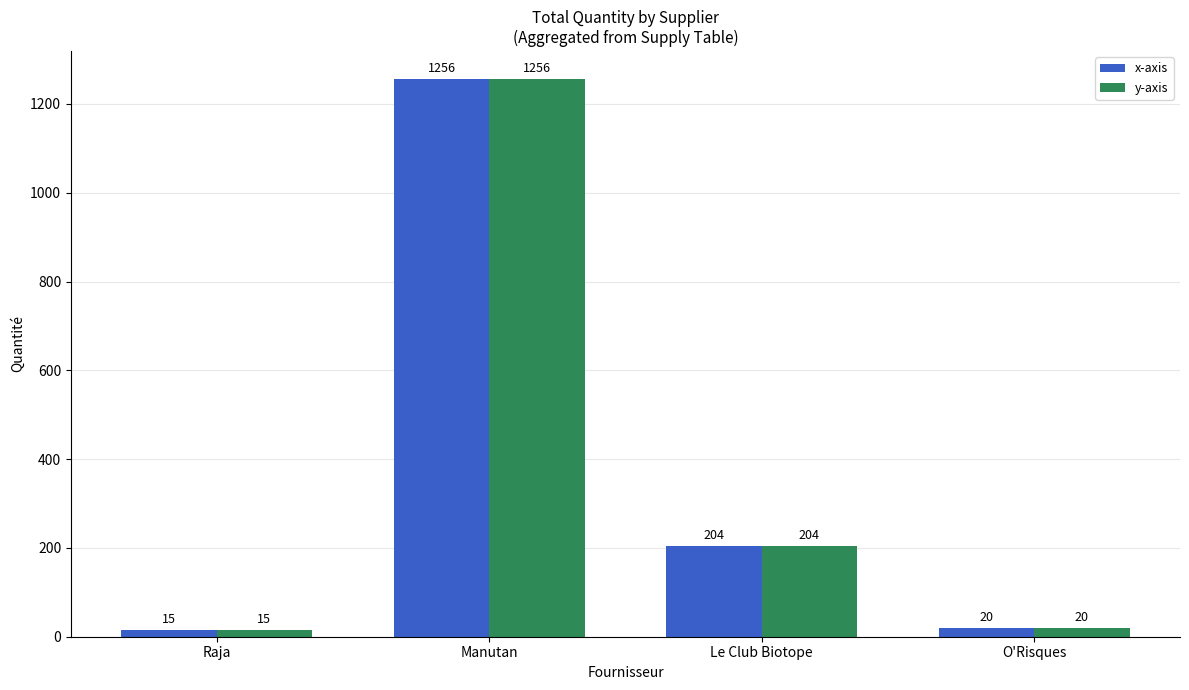

List the labels in order of x-axis value, largest first.

Manutan, Le Club Biotope, O'Risques, Raja